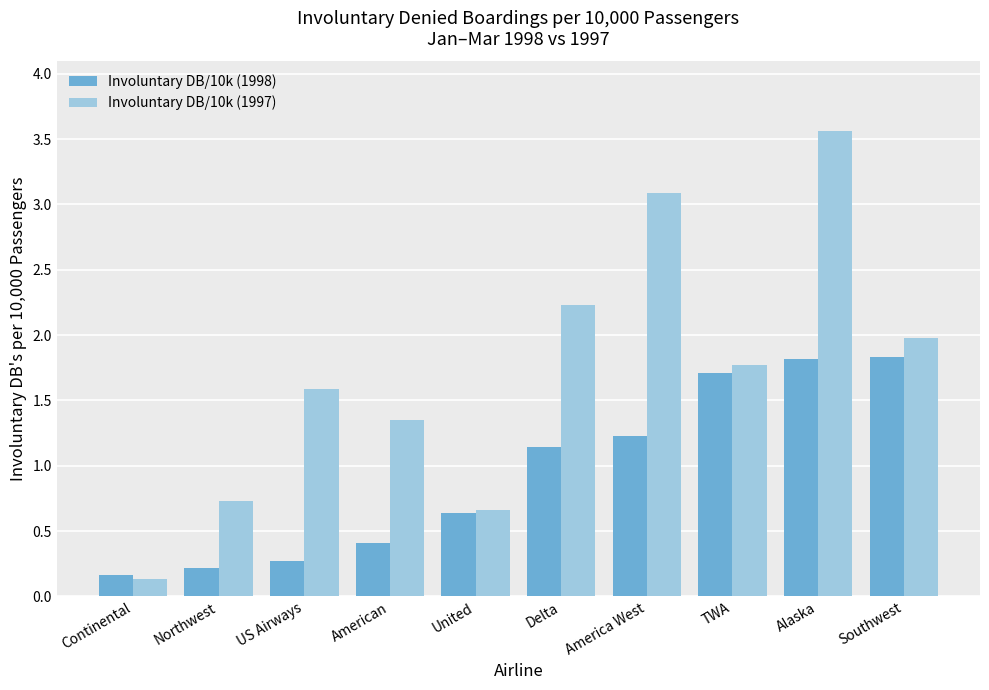

True or false: Involuntary DB/10k (1998) has a value of 1.8 at Southwest.

True